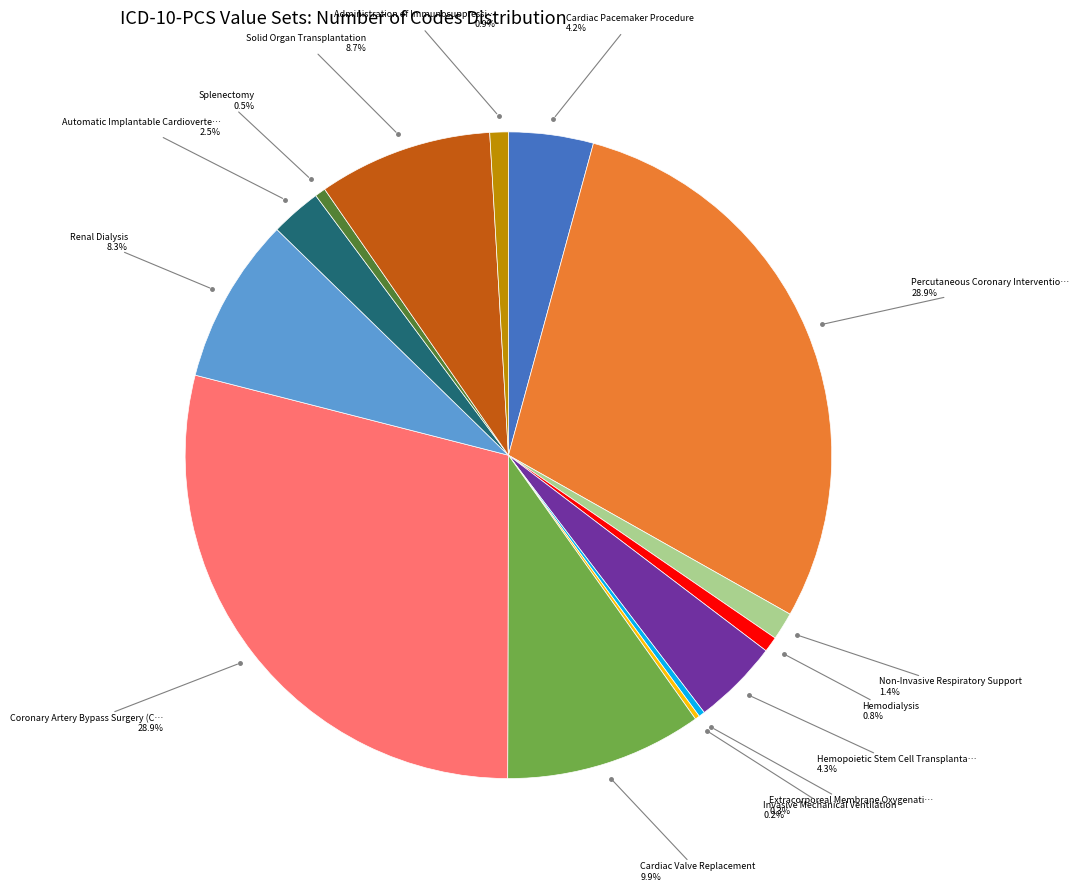

Does any single category account for the majority?

No